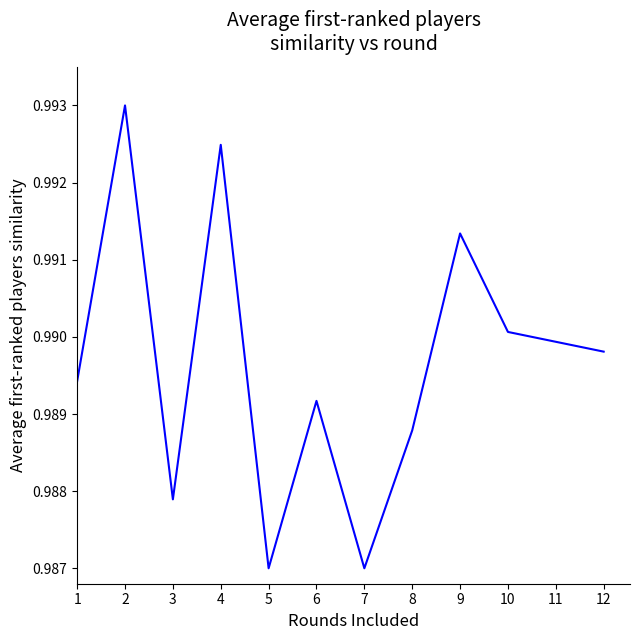

At which category does the data reach its first local valley?

3